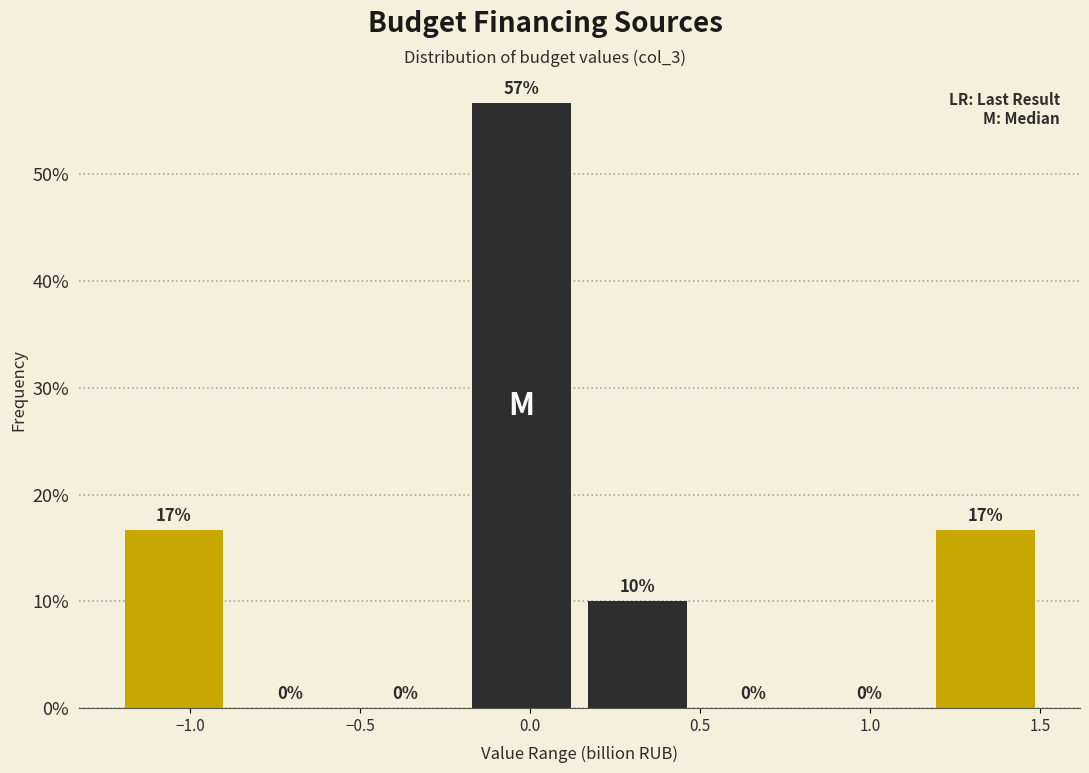

Which range on the x-axis has the tallest bar?

-0.20 to 0.15